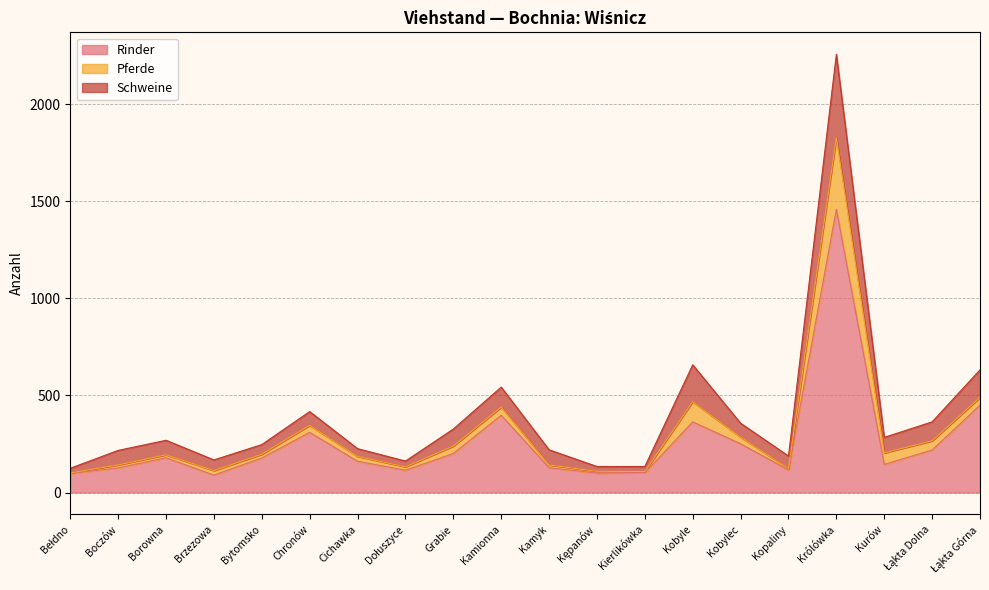

Rank the series at Kurów from lowest to highest value.

Pferde, Schweine, Rinder